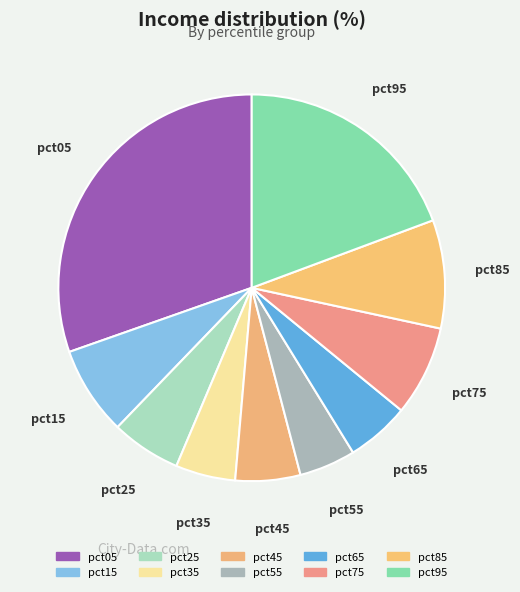

Count the number of slices in the pie.

10